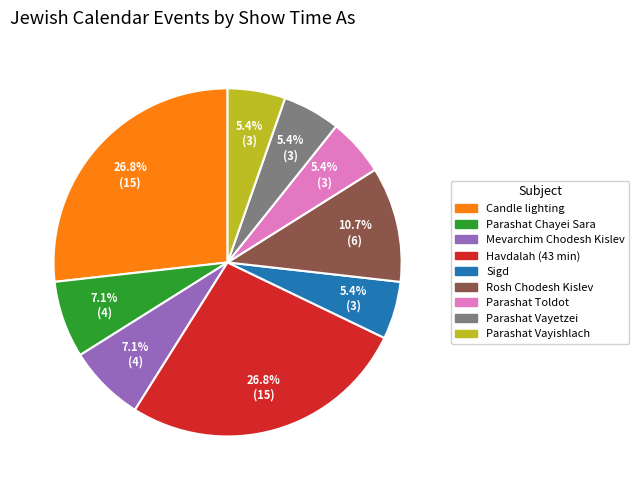

Does Mevarchim Chodesh Kislev account for over 50% of the chart?

No